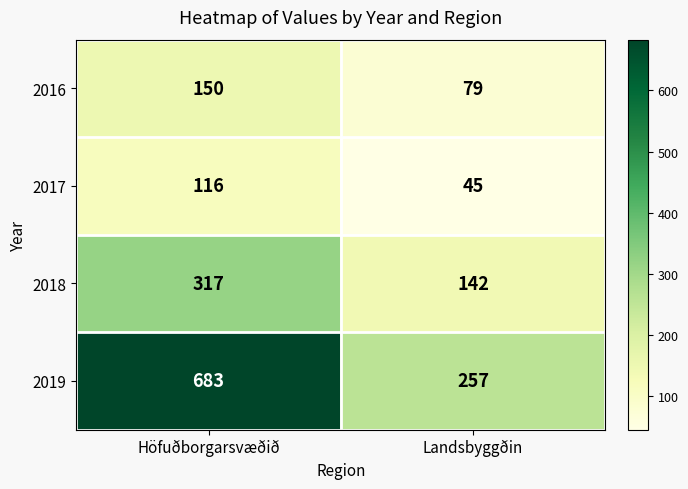

What value does the 2017 series have at Landsbyggðin?

45